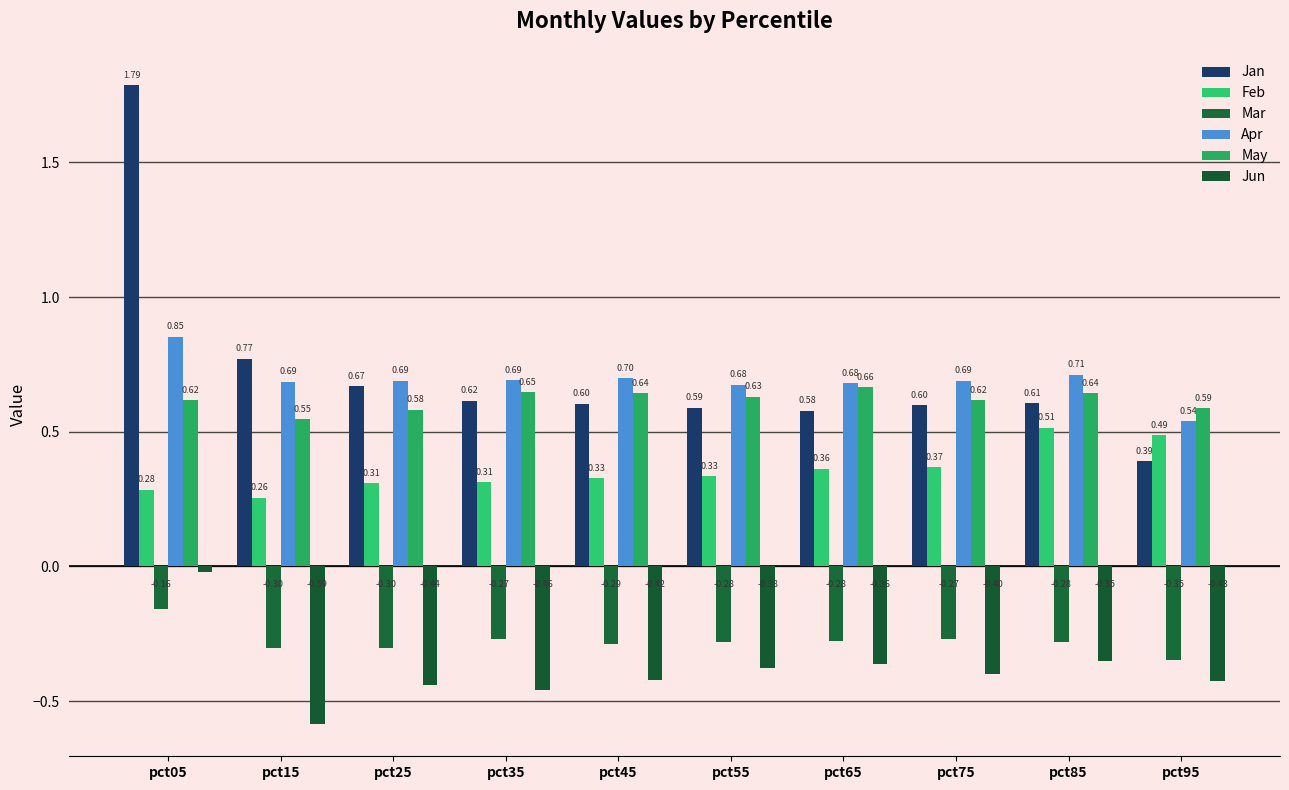

At which category is the sum across all series the highest?

pct05